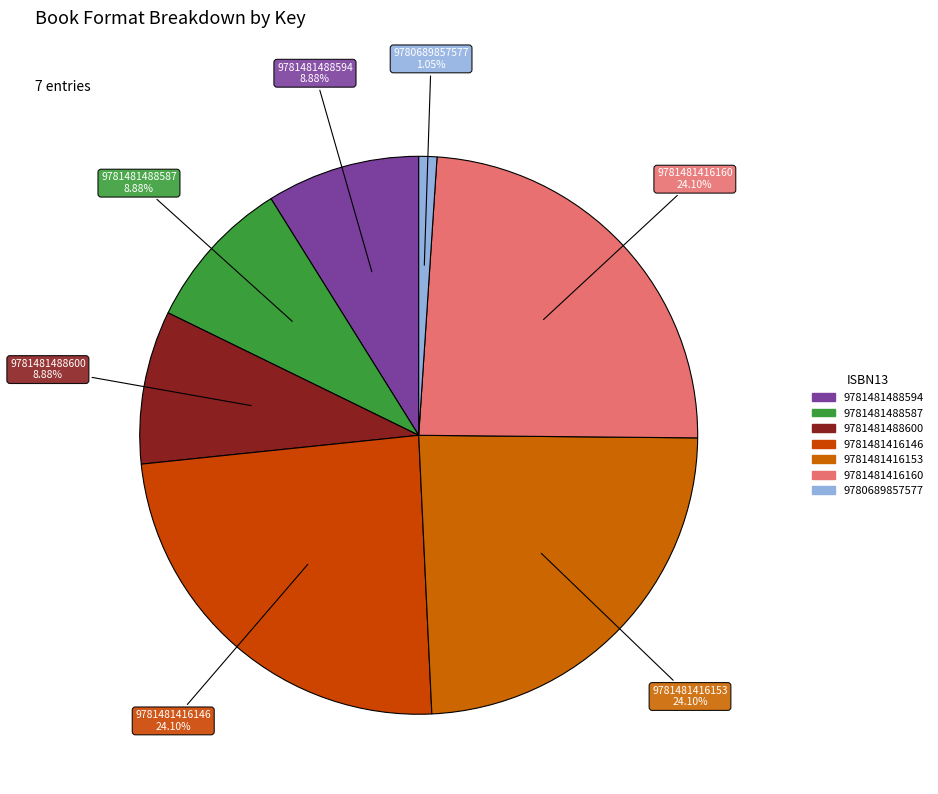

Which slice is the smallest?

9780689857577